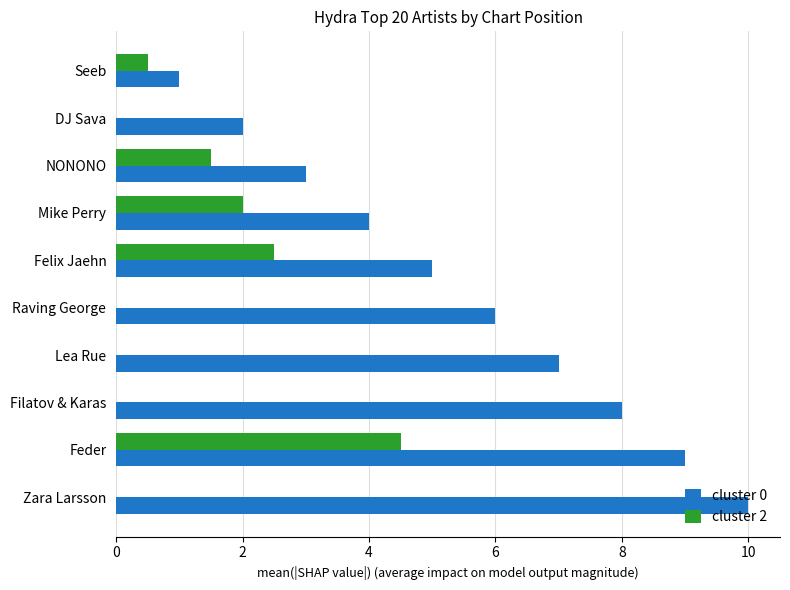

The value of cluster 0 at NONONO is 3.0. True or false?

True